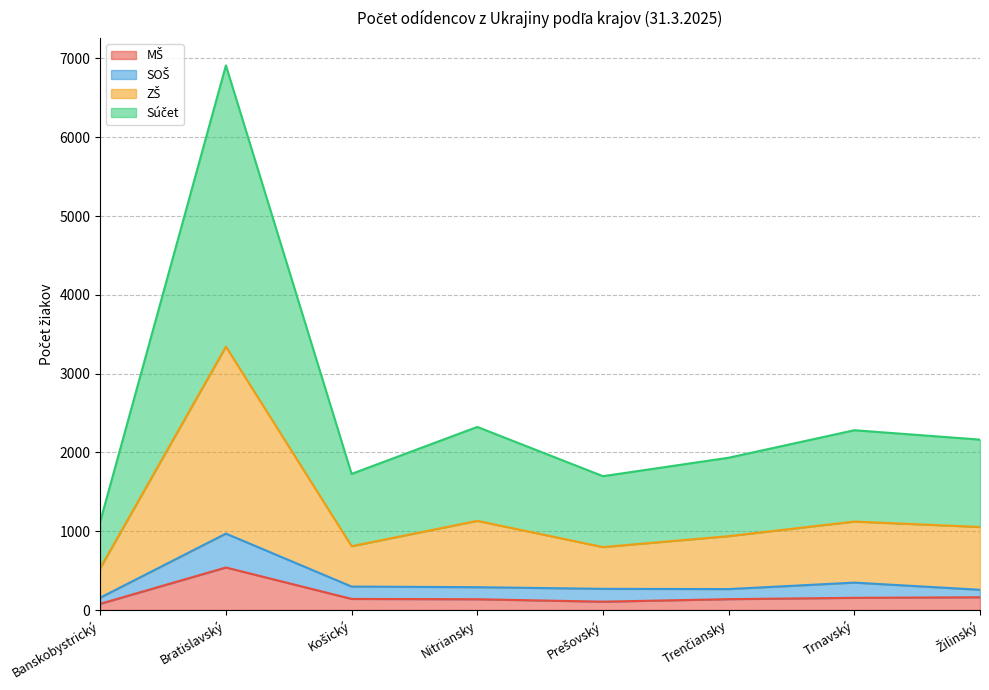

The value of MŠ at Nitriansky is 49. True or false?

False